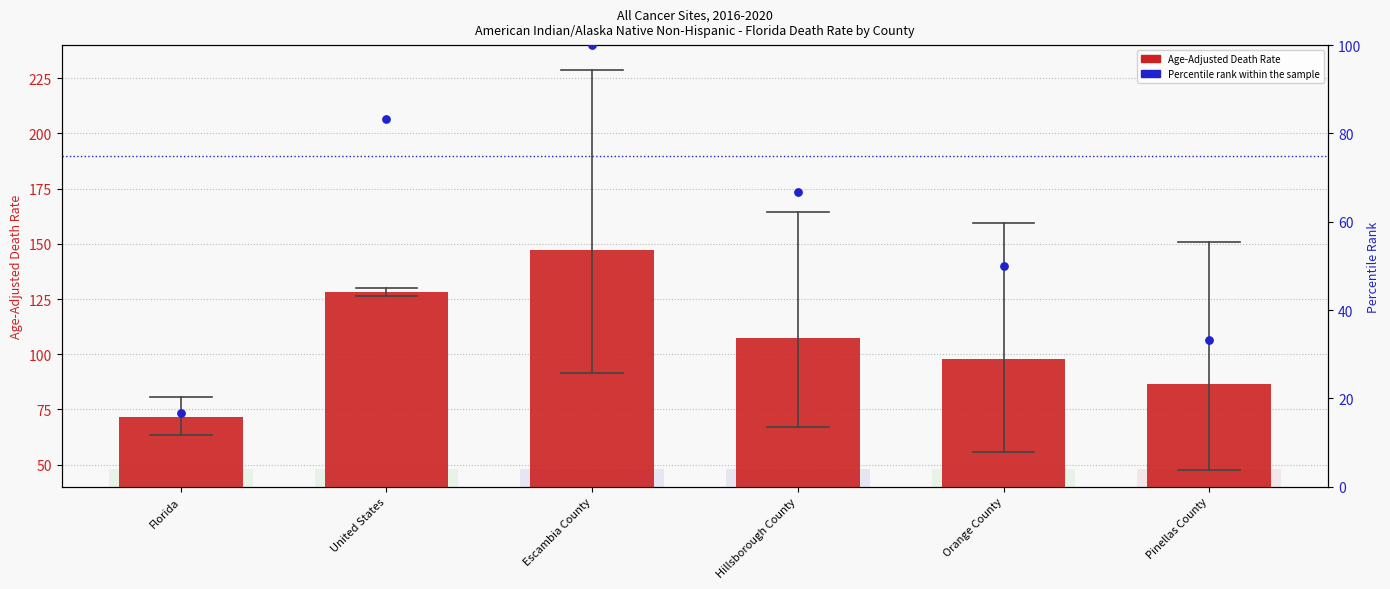

Which series contains the highest Y value?

Age-Adjusted Death Rate